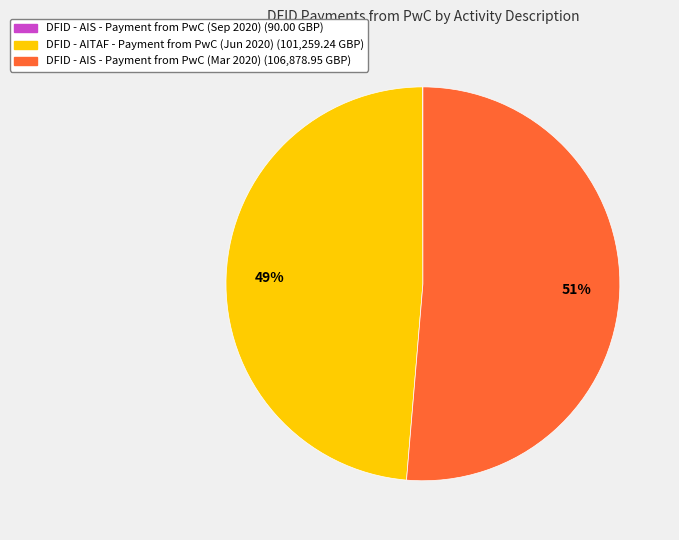

Which has a higher value, DFID - AITAF - Payment from PwC (Jun 2020) or DFID - AIS - Payment from PwC (Mar 2020)?

DFID - AIS - Payment from PwC (Mar 2020)